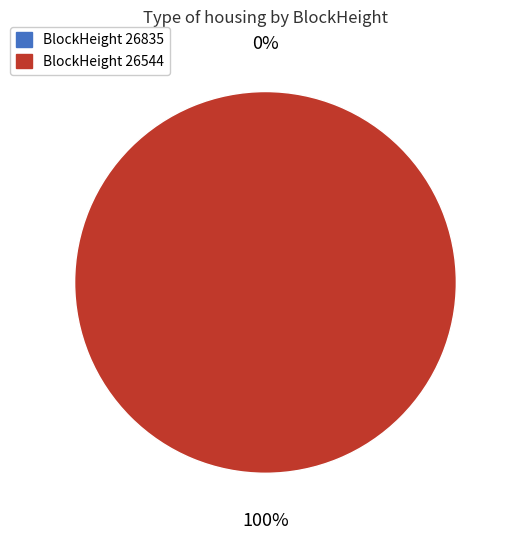

Rank the categories by value from highest to lowest.

26544, 26835